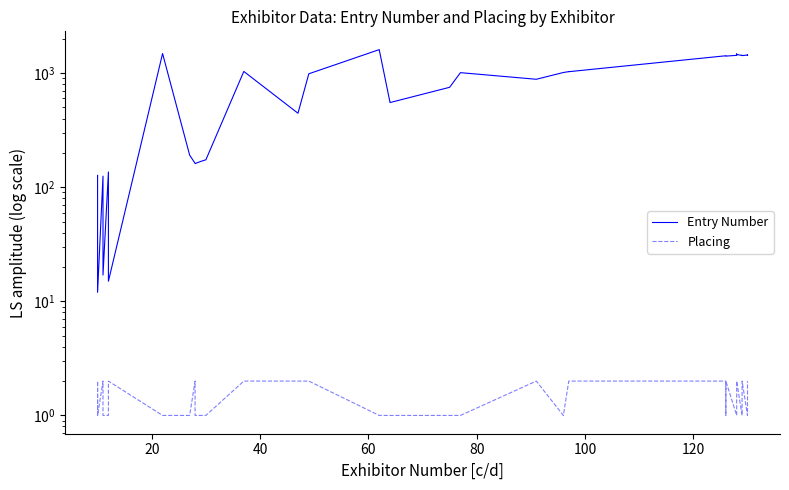

How many interior local peaks does the Placing series have?

8